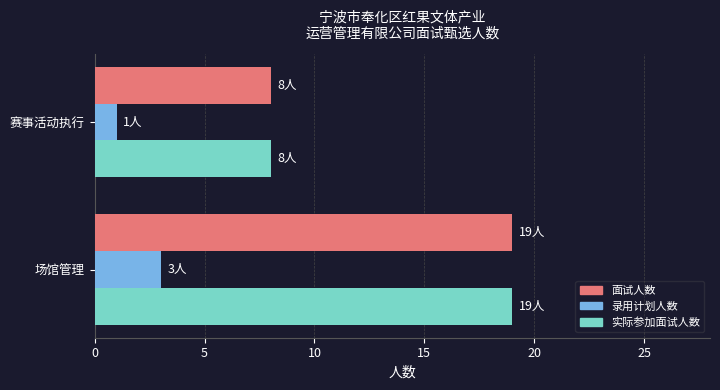

How many values in the 面试人数 series are below 19?

1